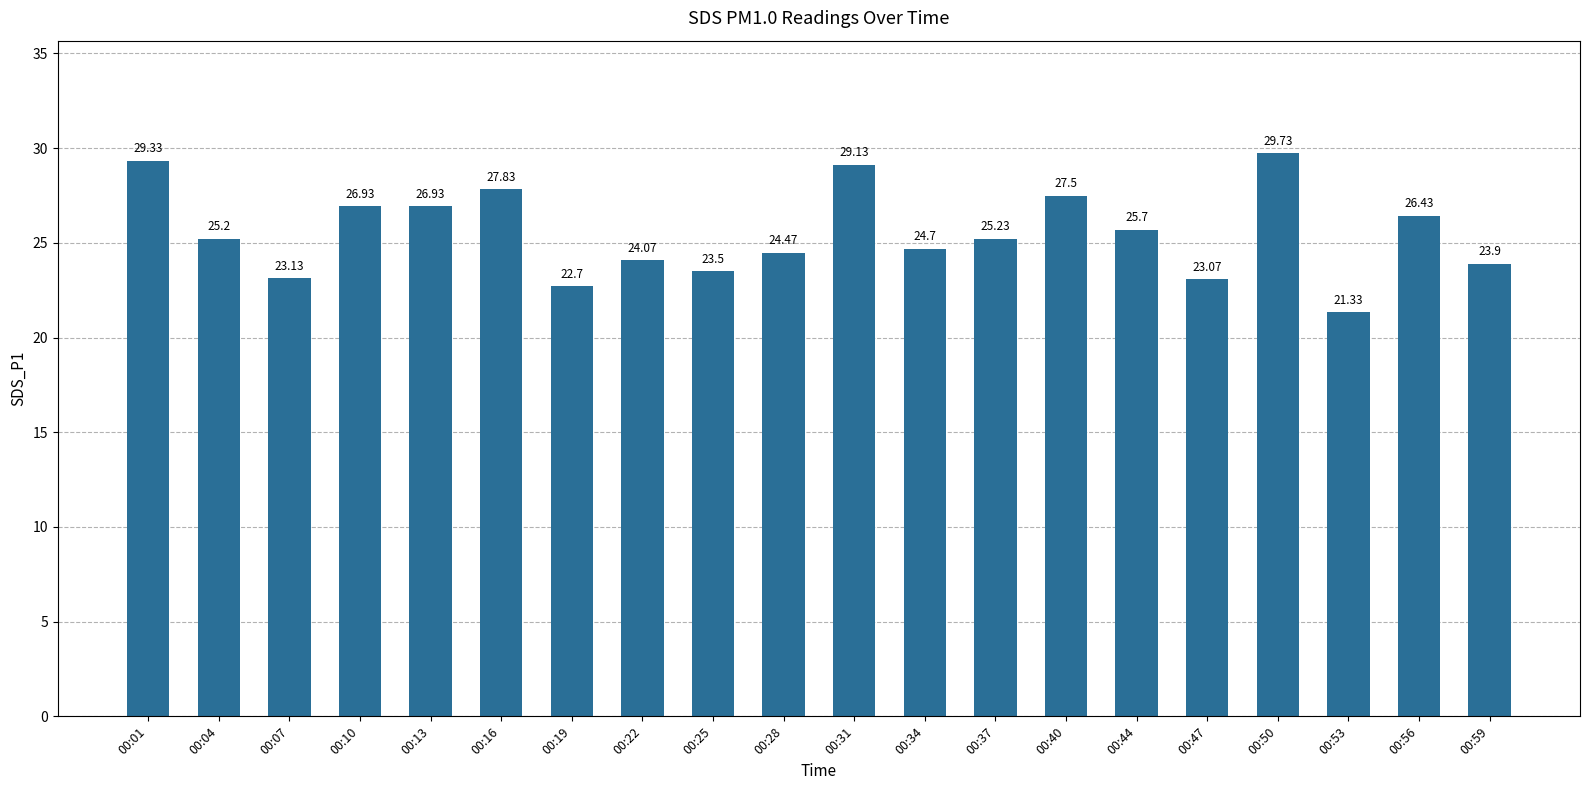

True or false: the data shows 38.4 at 00:40.

False